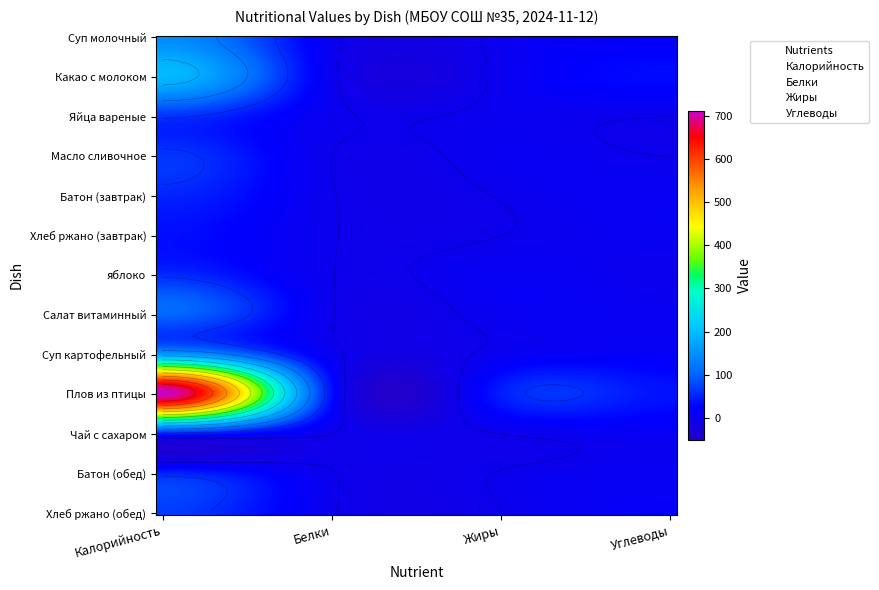

Is it true that Батон (завтрак) equals 0.4 at Какао с молоком?

False